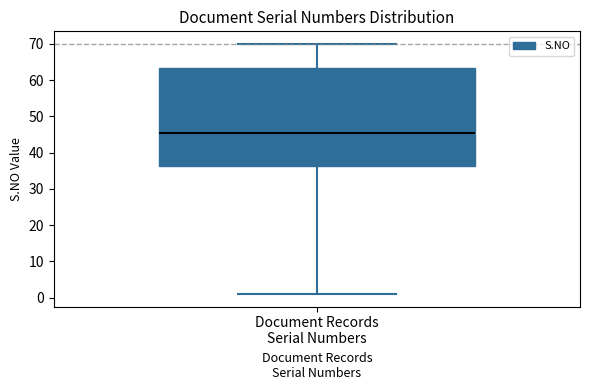

Where does the median line of the box for Document Records Serial Numbers sit on the y-axis? The values are not printed on the chart, so give them approximately, as read against the axis.

46